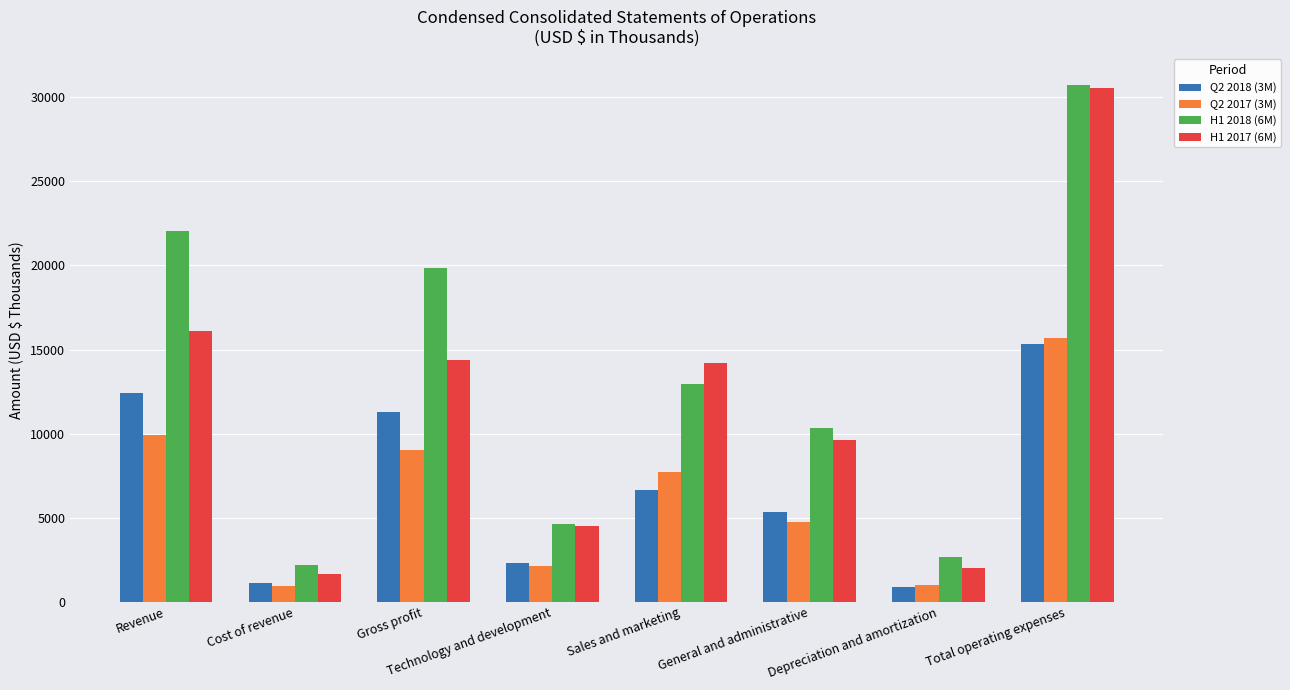

Where does the H1 2017 (6M) series first go above 14226?

Revenue